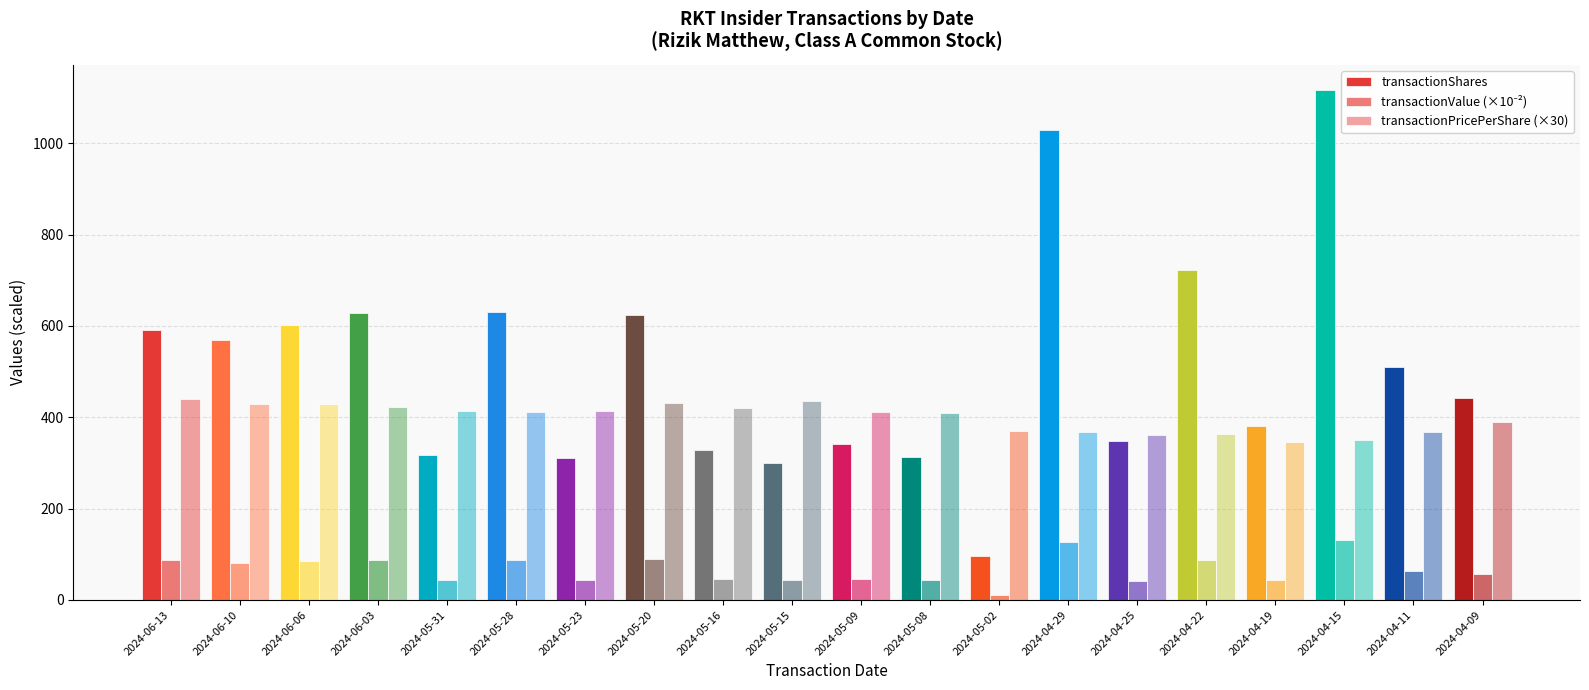

Reading right to left, transcribe all the data shown in this chart.

transactionShares: 443.0	511.0	1116.0	380.0	722.0	349.0	1029.0	97.0	313.0	341.0	300.0	329.0	625.0	311.0	631.0	317.0	628.0	602.0	570.0	591.0
transactionValue (×10⁻²): 57.5	62.5	130.5	43.8	87.3	42.1	126.3	12.0	42.8	46.7	43.5	46.0	89.7	42.9	86.7	43.8	88.5	86.3	81.4	86.6
transactionPricePerShare (×30): 389.1	366.7	350.8	345.9	362.7	362.1	368.4	369.9	410.4	410.9	435.0	419.9	430.5	414.0	412.1	414.0	423.0	430.1	428.4	439.8